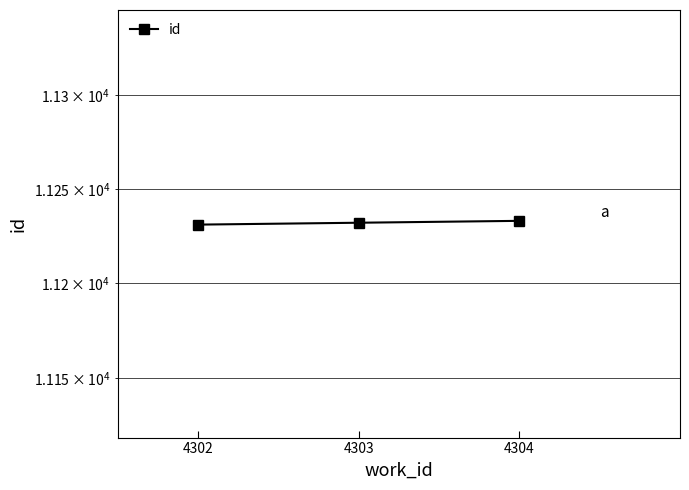

At which label does the data first exceed 11232?

4304